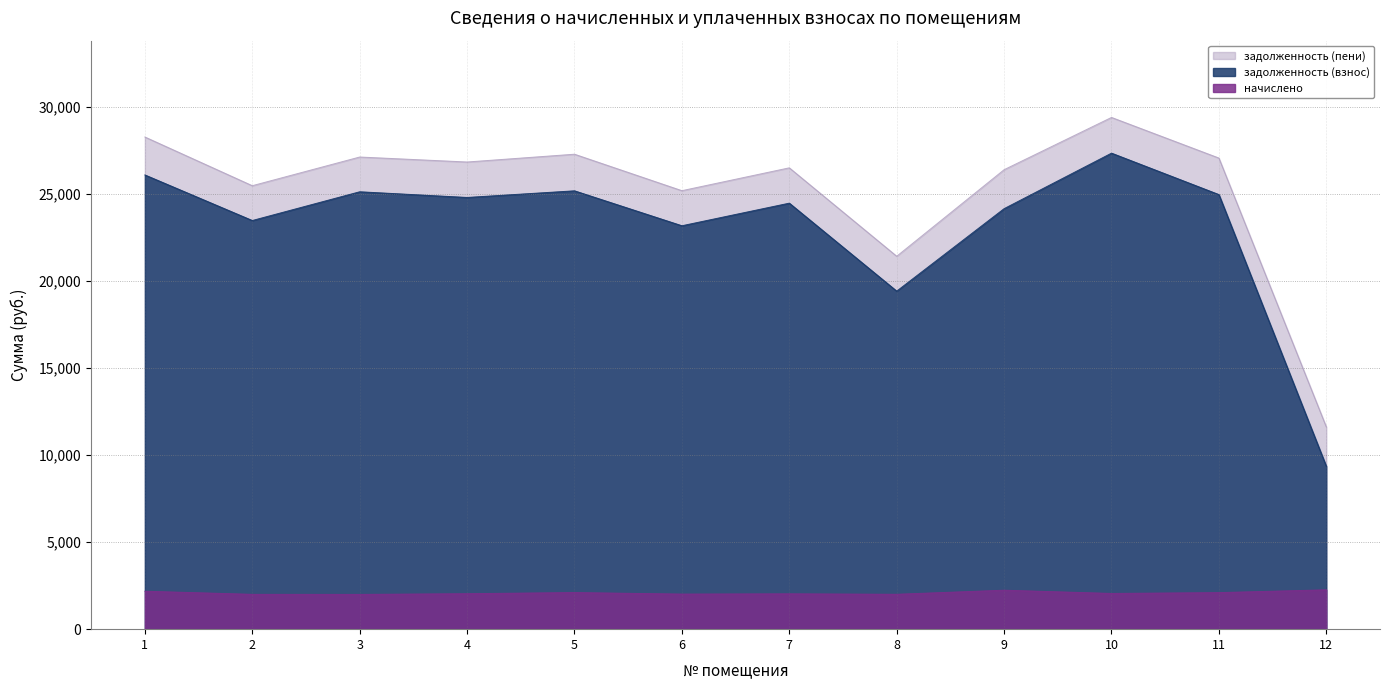

At how many categories does at least one series exceed 2308?

12